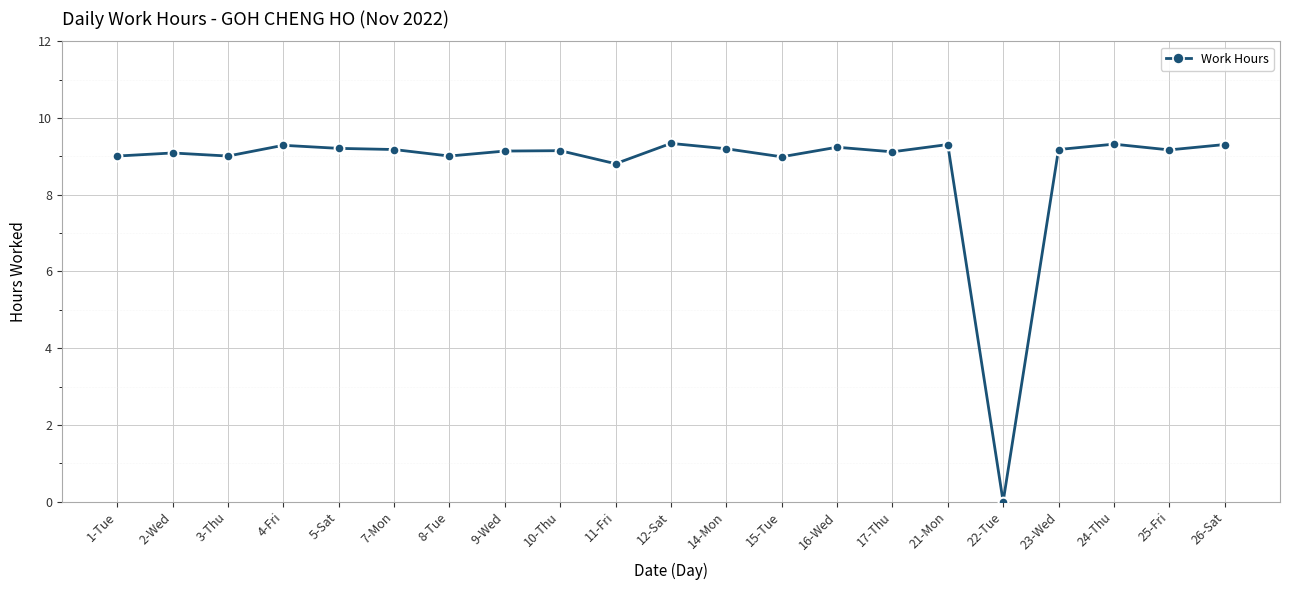

Which label corresponds to the smallest value in the chart?

22-Tue